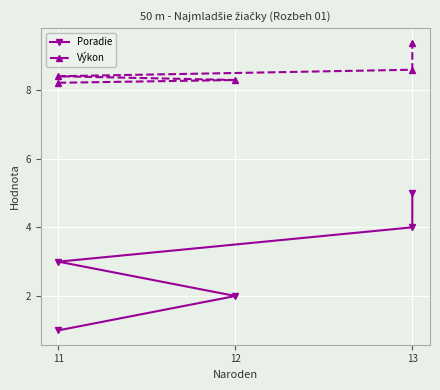

What are all the series names shown in the legend?

Poradie, Výkon